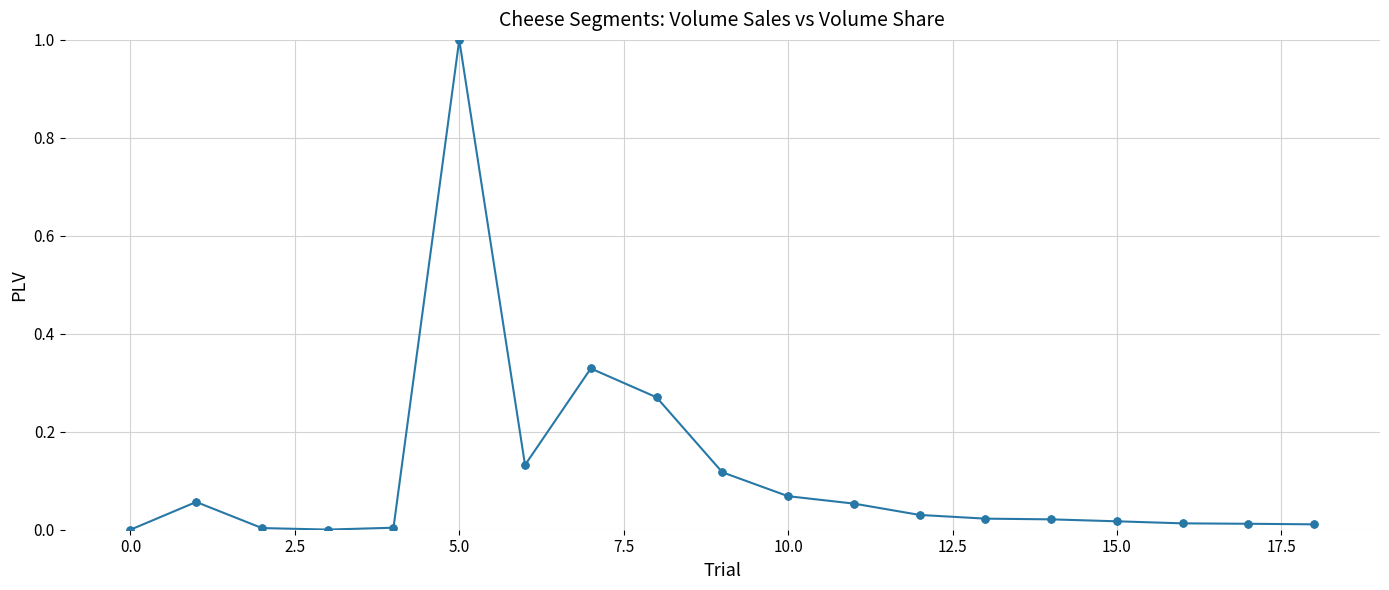

What is the sum of all values?

2.2